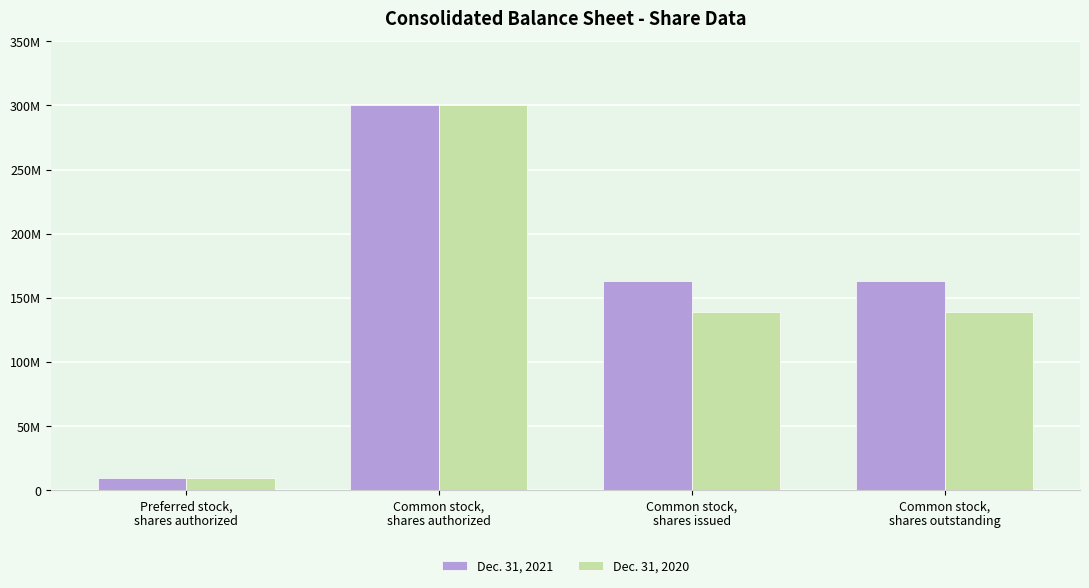

Between Common stock,
shares outstanding and Common stock,
shares issued, which is larger?

Common stock,
shares outstanding